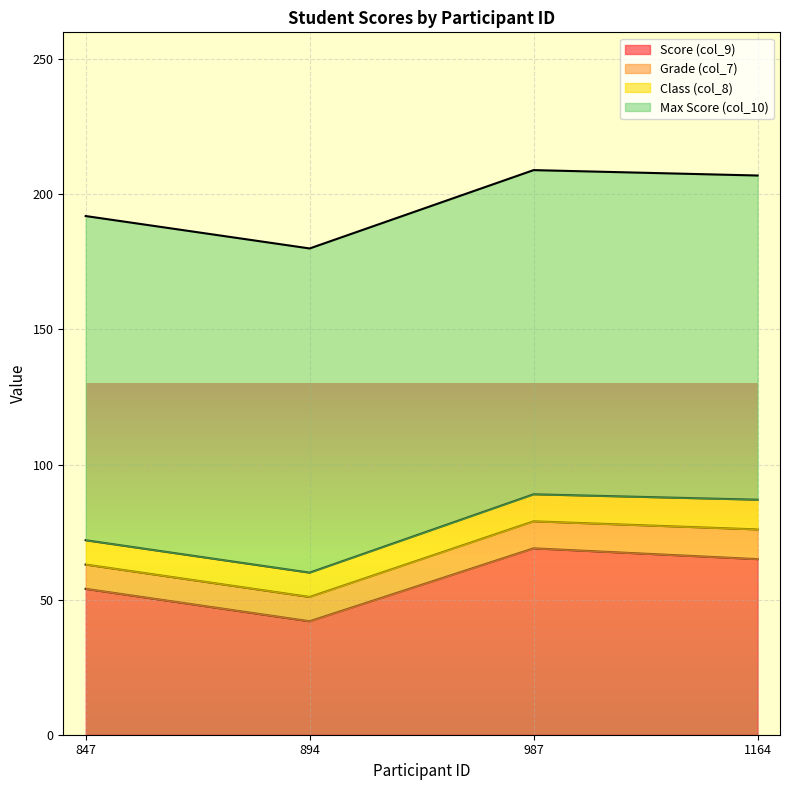

True or false: Class (col_8) and Grade (col_7) intersect in this chart.

False